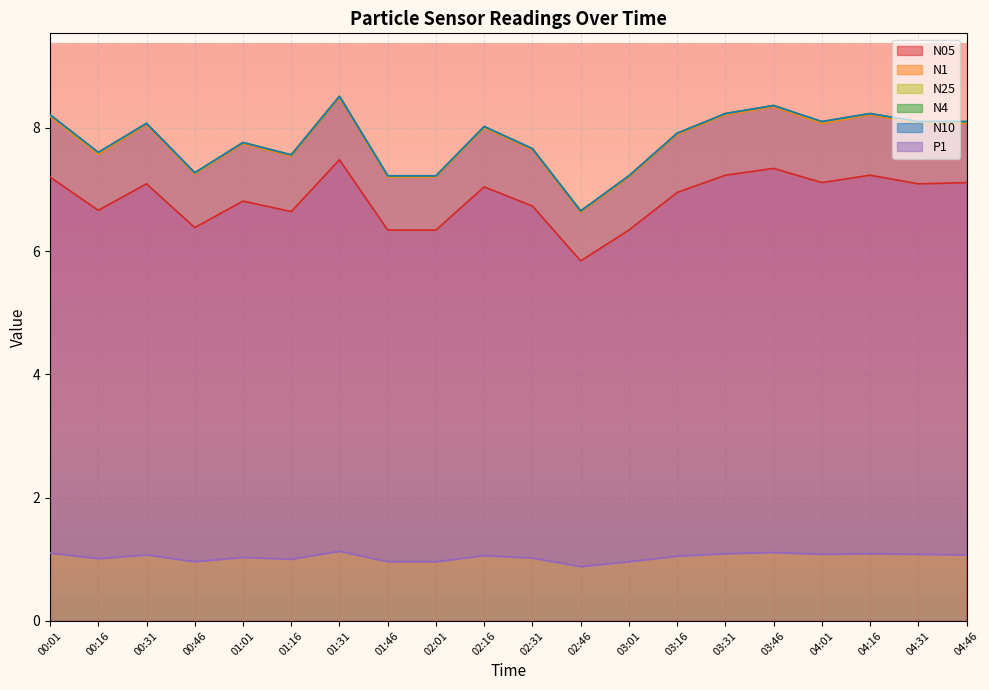

Reading right to left, extract all data points from this chart.

N05: 04:46=7.1	04:31=7.1	04:16=7.2	04:01=7.1	03:46=7.3	03:31=7.2	03:16=7.0	03:01=6.3	02:46=5.8	02:31=6.7	02:16=7.0	02:01=6.3	01:46=6.3	01:31=7.5	01:16=6.6	01:01=6.8	00:46=6.4	00:31=7.1	00:16=6.7	00:01=7.2
N1: 04:46=8.1	04:31=8.1	04:16=8.2	04:01=8.1	03:46=8.3	03:31=8.2	03:16=7.9	03:01=7.2	02:46=6.6	02:31=7.6	02:16=8.0	02:01=7.2	01:46=7.2	01:31=8.5	01:16=7.5	01:01=7.7	00:46=7.2	00:31=8.1	00:16=7.6	00:01=8.2
N25: 04:46=8.1	04:31=8.1	04:16=8.2	04:01=8.1	03:46=8.4	03:31=8.2	03:16=7.9	03:01=7.2	02:46=6.7	02:31=7.7	02:16=8.0	02:01=7.2	01:46=7.2	01:31=8.5	01:16=7.6	01:01=7.8	00:46=7.3	00:31=8.1	00:16=7.6	00:01=8.2
N4: 04:46=8.1	04:31=8.1	04:16=8.2	04:01=8.1	03:46=8.4	03:31=8.2	03:16=7.9	03:01=7.2	02:46=6.7	02:31=7.7	02:16=8.0	02:01=7.2	01:46=7.2	01:31=8.5	01:16=7.6	01:01=7.8	00:46=7.3	00:31=8.1	00:16=7.6	00:01=8.2
N10: 04:46=8.1	04:31=8.1	04:16=8.2	04:01=8.1	03:46=8.4	03:31=8.2	03:16=7.9	03:01=7.2	02:46=6.7	02:31=7.7	02:16=8.0	02:01=7.2	01:46=7.2	01:31=8.5	01:16=7.6	01:01=7.8	00:46=7.3	00:31=8.1	00:16=7.6	00:01=8.2
P1: 04:46=1.1	04:31=1.1	04:16=1.1	04:01=1.1	03:46=1.1	03:31=1.1	03:16=1.1	03:01=1.0	02:46=0.9	02:31=1.0	02:16=1.1	02:01=1.0	01:46=1.0	01:31=1.1	01:16=1.0	01:01=1.0	00:46=1.0	00:31=1.1	00:16=1.0	00:01=1.1